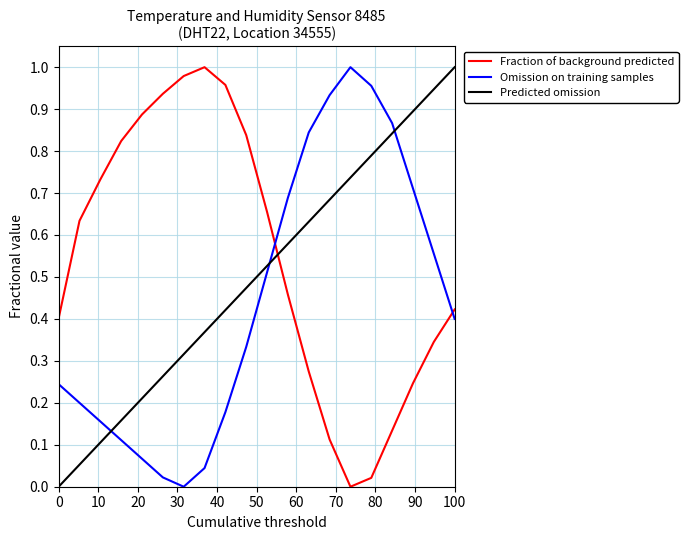

True or false: Predicted omission and Fraction of background predicted cross at least once.

True